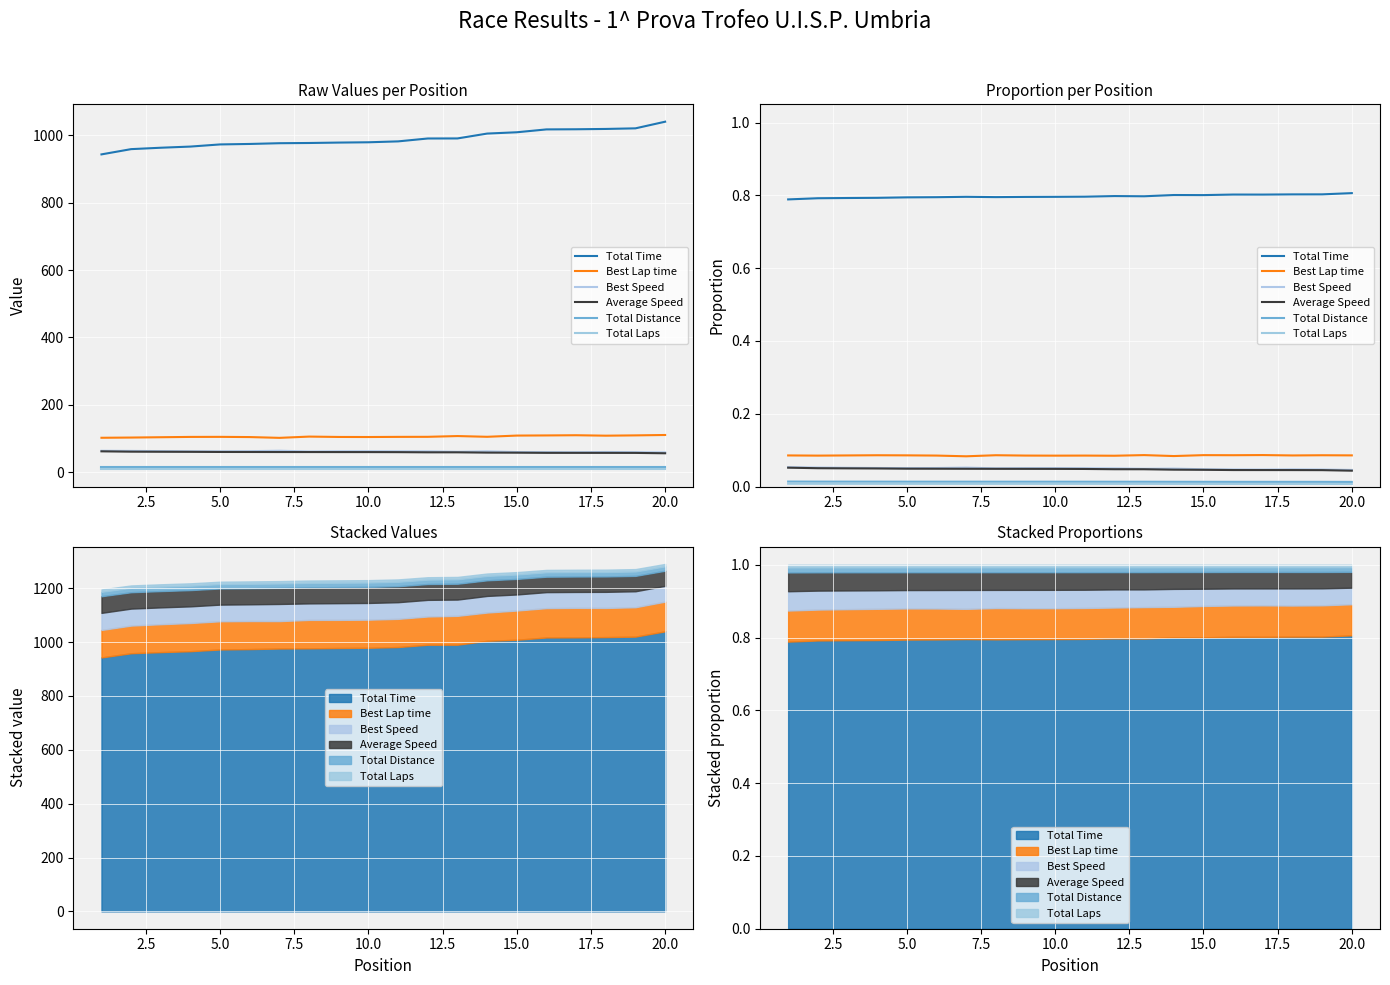

True or false: Average Speed and Total Laps intersect in this chart.

False